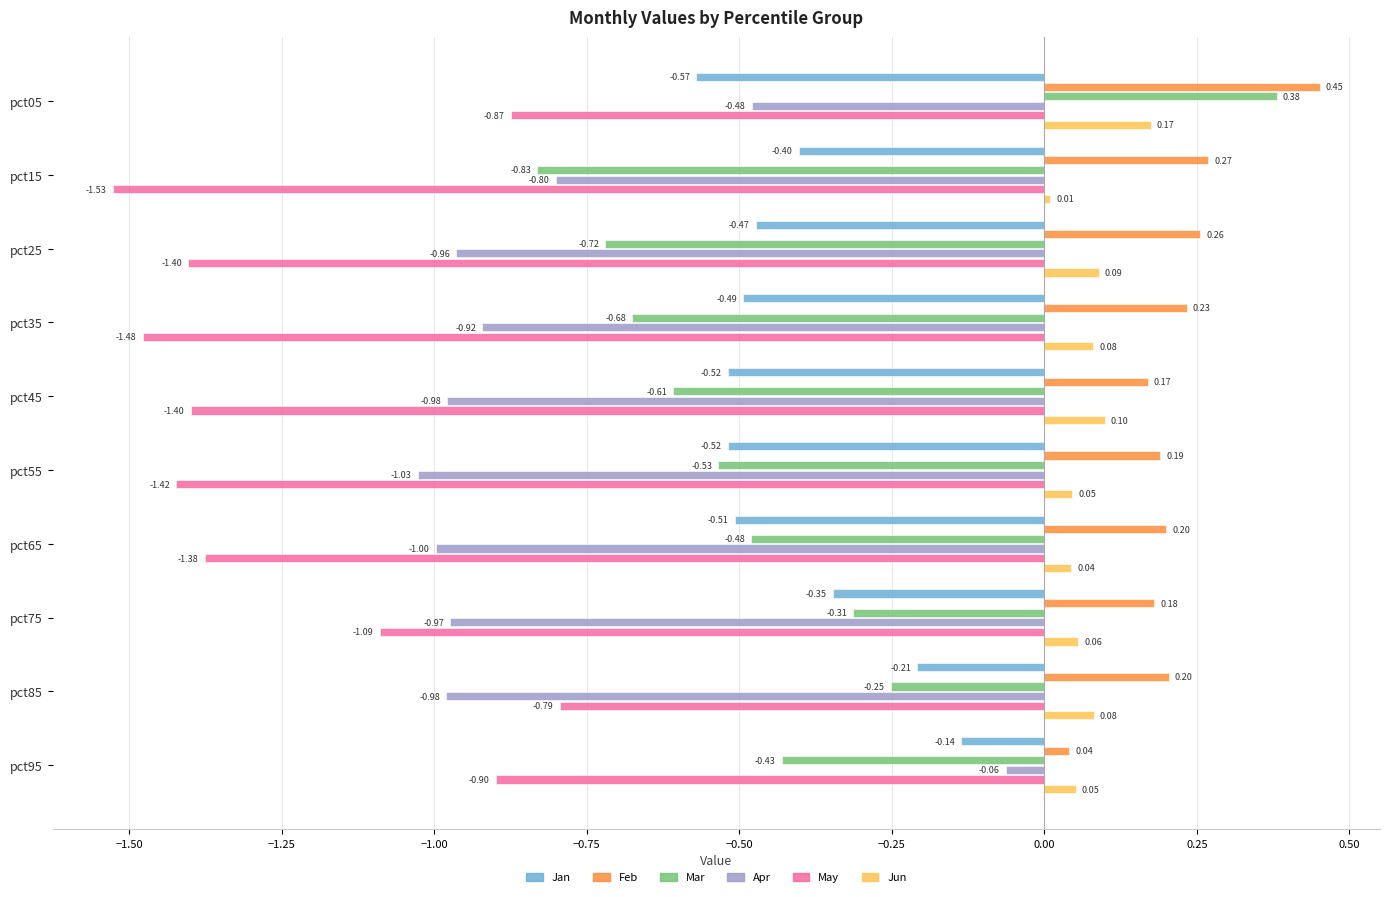

What is the difference between the highest and lowest values at pct45?

1.6